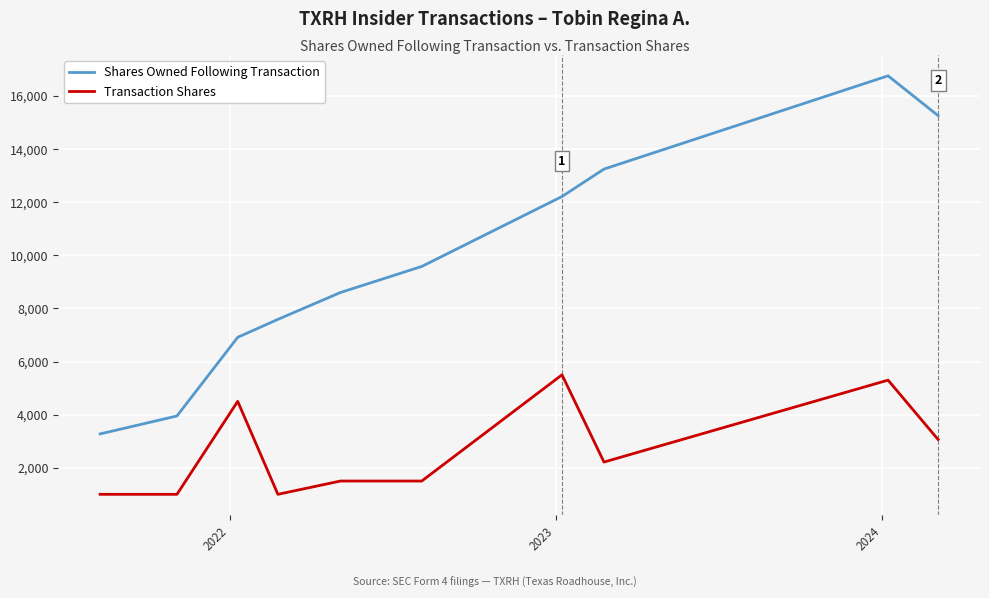

Reading left to right, transcribe all the data shown in this chart.

Shares Owned Following Transaction: 3275	3950	6913	7588	8600	9581	12215	13248	16761	15261
Transaction Shares: 1000	1000	4500	1000	1500	1500	5500	2215	5300	3064